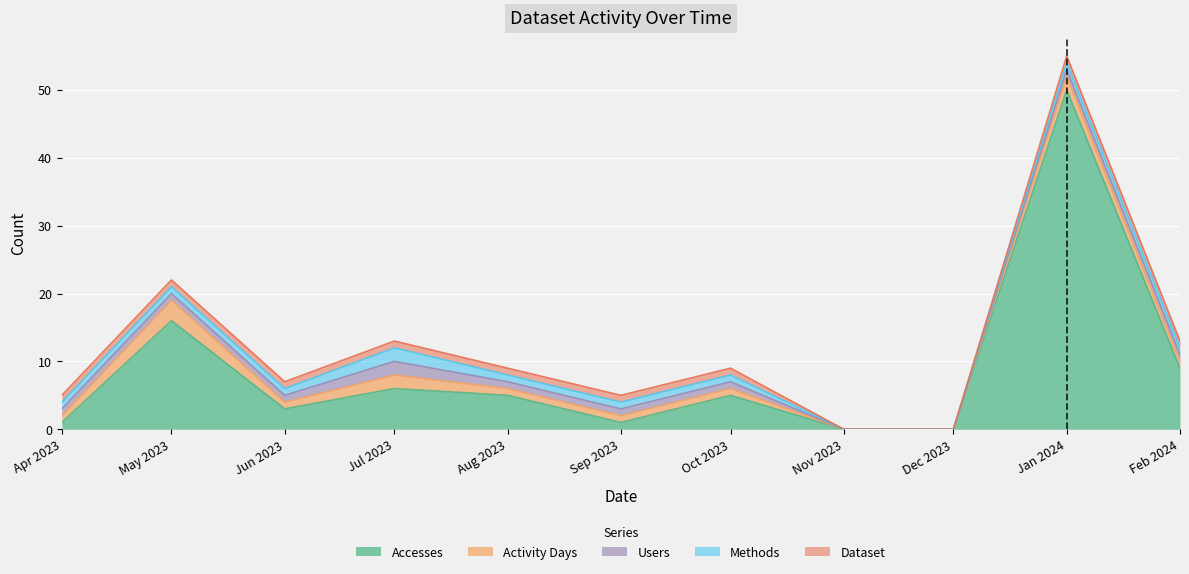

At which label is Accesses closest to 25?

May 2023